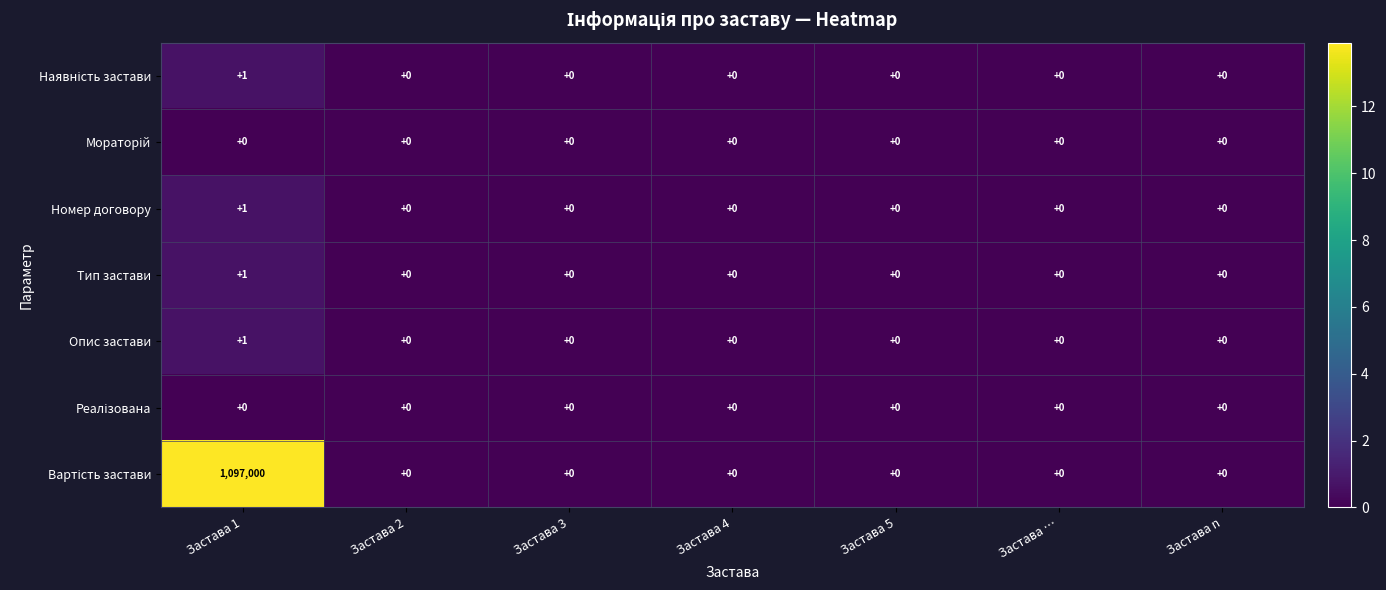

The Номер договору series shows 0 at Застава 2. True or false?

True